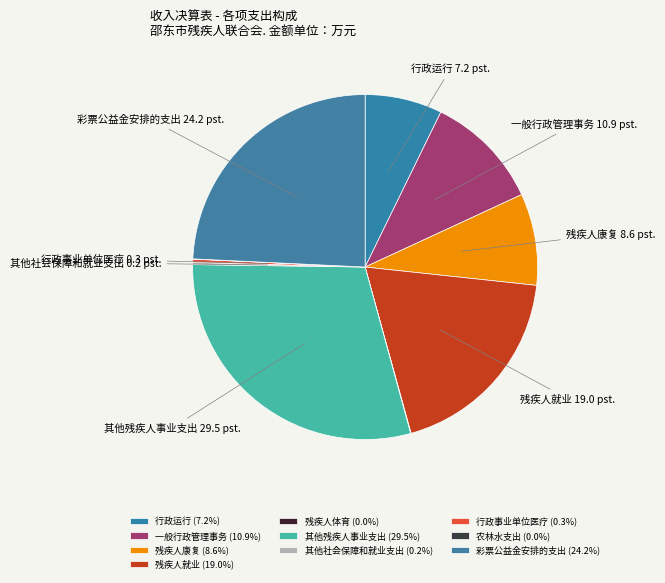

What percentage is the 彩票公益金安排的支出 slice, to the nearest percent?

24%